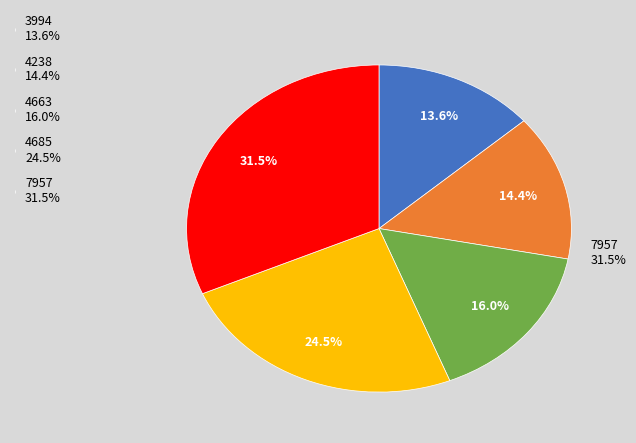

Count the number of slices in the pie.

5